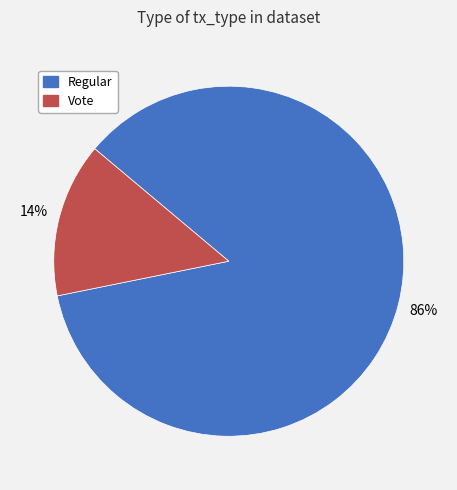

What percentage is the Regular slice, to the nearest percent?

86%